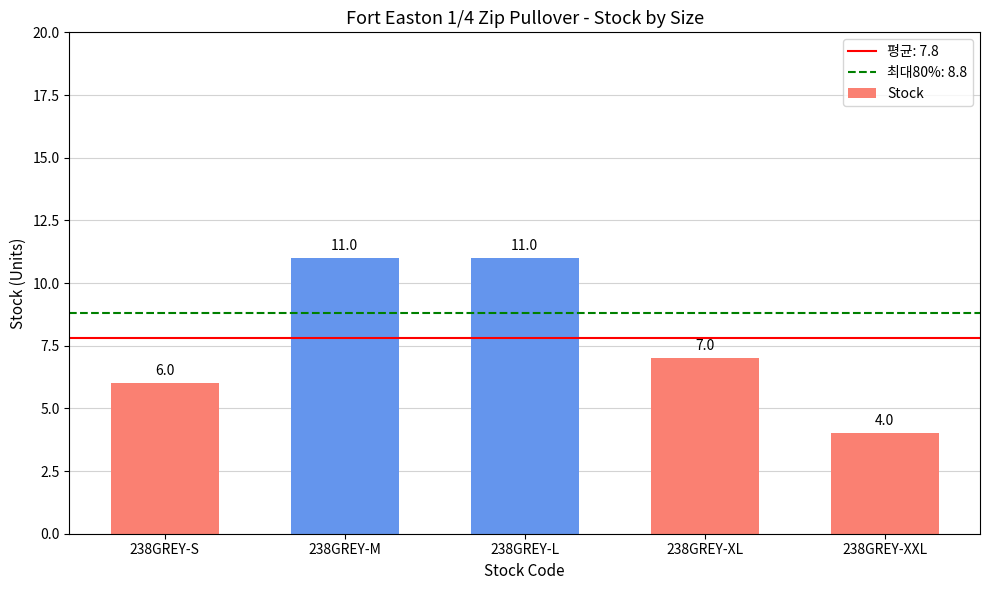

Reading right to left, list all the values displayed in this chart.

4	7	11	11	6